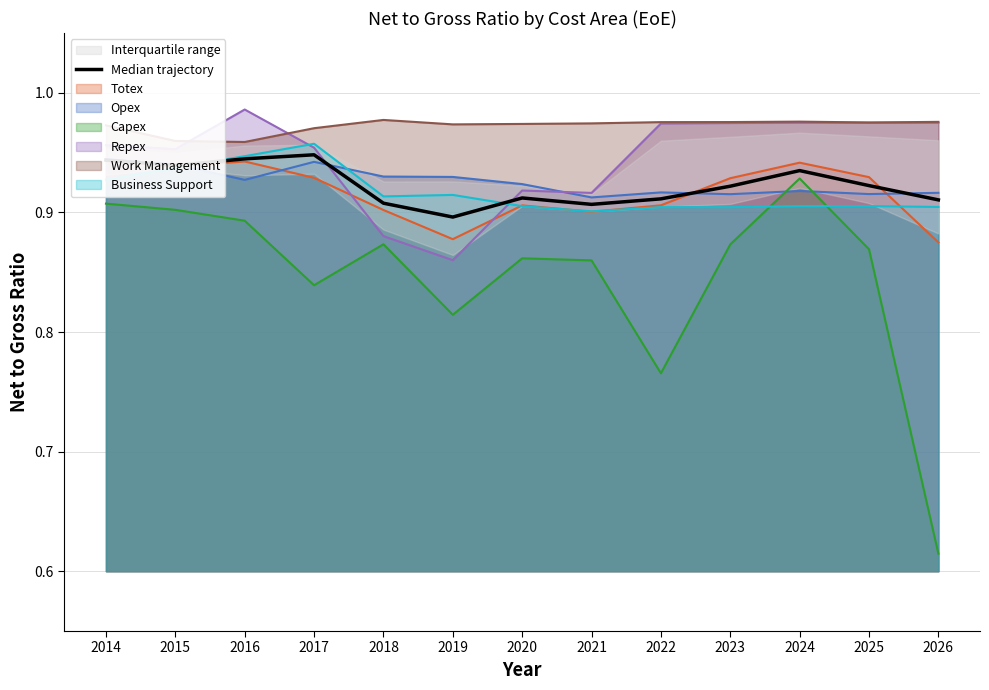

True or false: the data shows 1.4 at 2018.

False